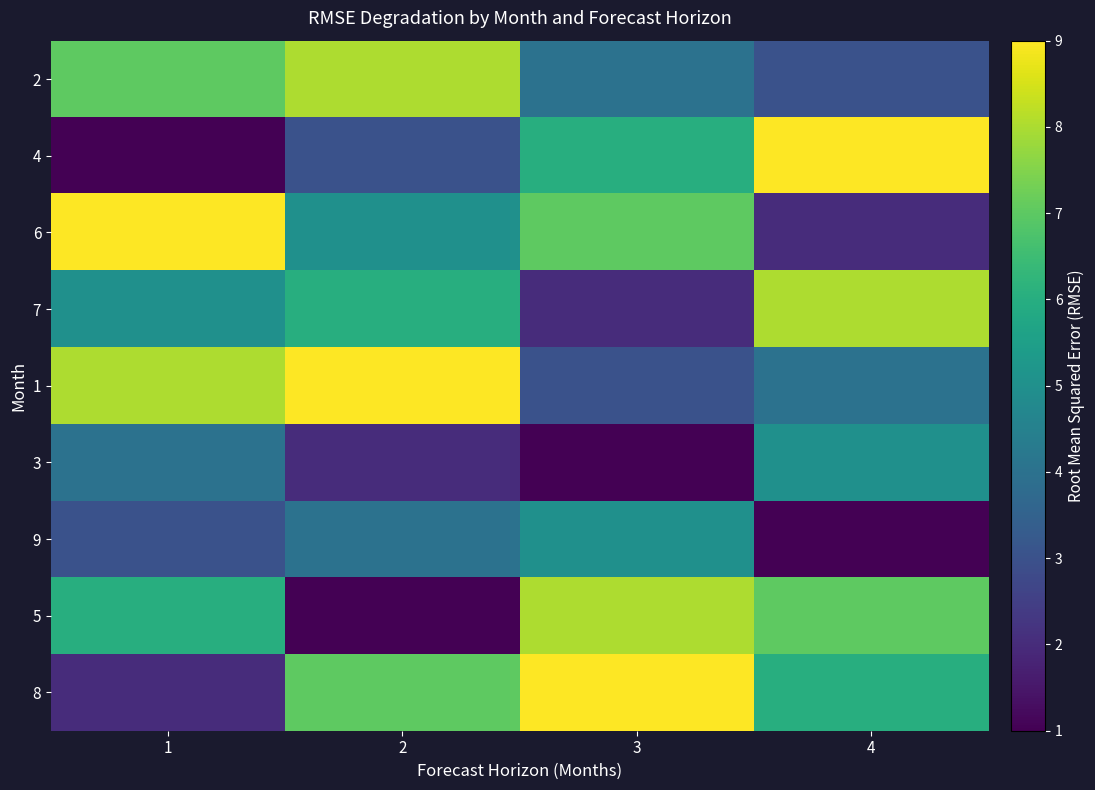

Reading left to right, list all the values displayed in this chart.

2: 1=7	2=8	3=4	4=3
4: 1=1	2=3	3=6	4=9
6: 1=9	2=5	3=7	4=2
7: 1=5	2=6	3=2	4=8
1: 1=8	2=9	3=3	4=4
3: 1=4	2=2	3=1	4=5
9: 1=3	2=4	3=5	4=1
5: 1=6	2=1	3=8	4=7
8: 1=2	2=7	3=9	4=6